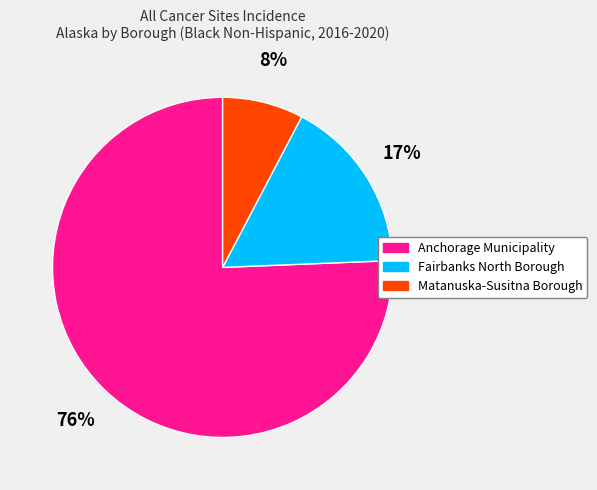

Is it true that Anchorage Municipality is 76% of the pie?

True